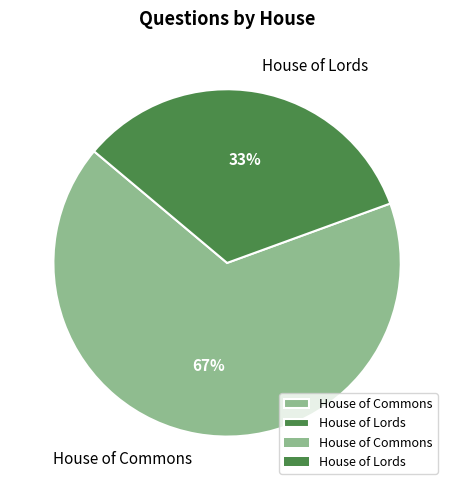

Approximately how many times larger is the value at House of Commons compared to House of Lords?

2.0